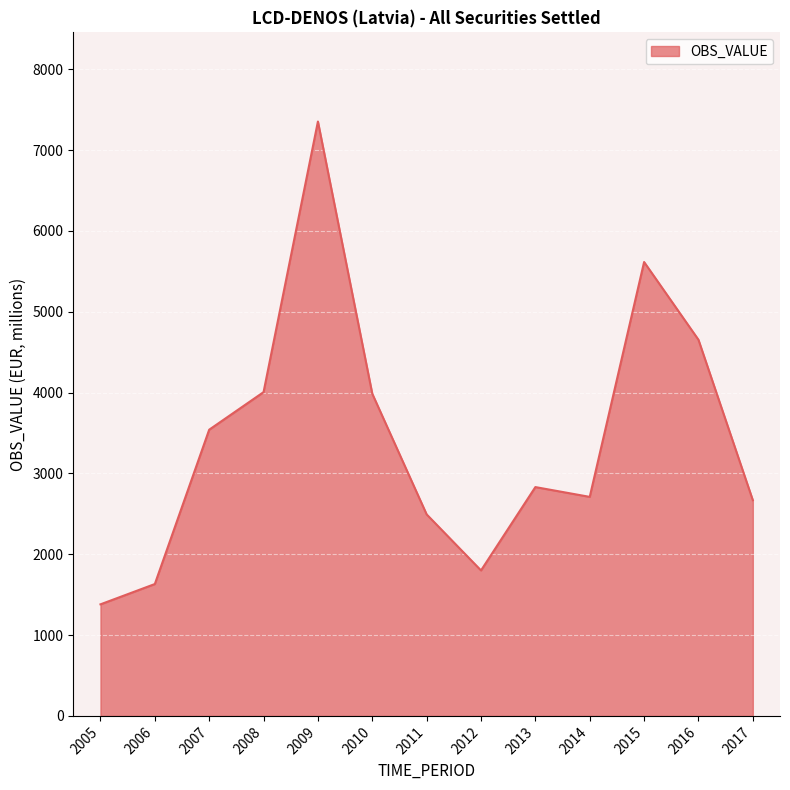

Which label corresponds to the smallest value in the chart?

2005